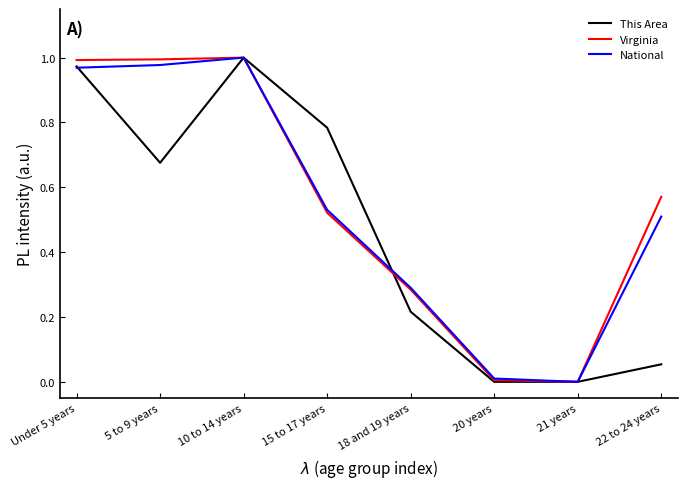

The value of Virginia at 5 to 9 years is 1.7. True or false?

False